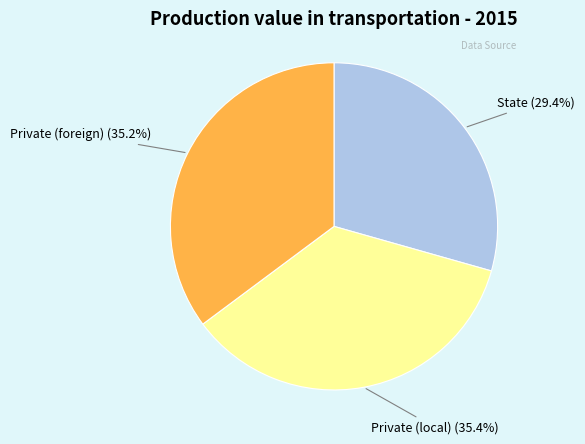

Is there a majority slice in this chart?

No